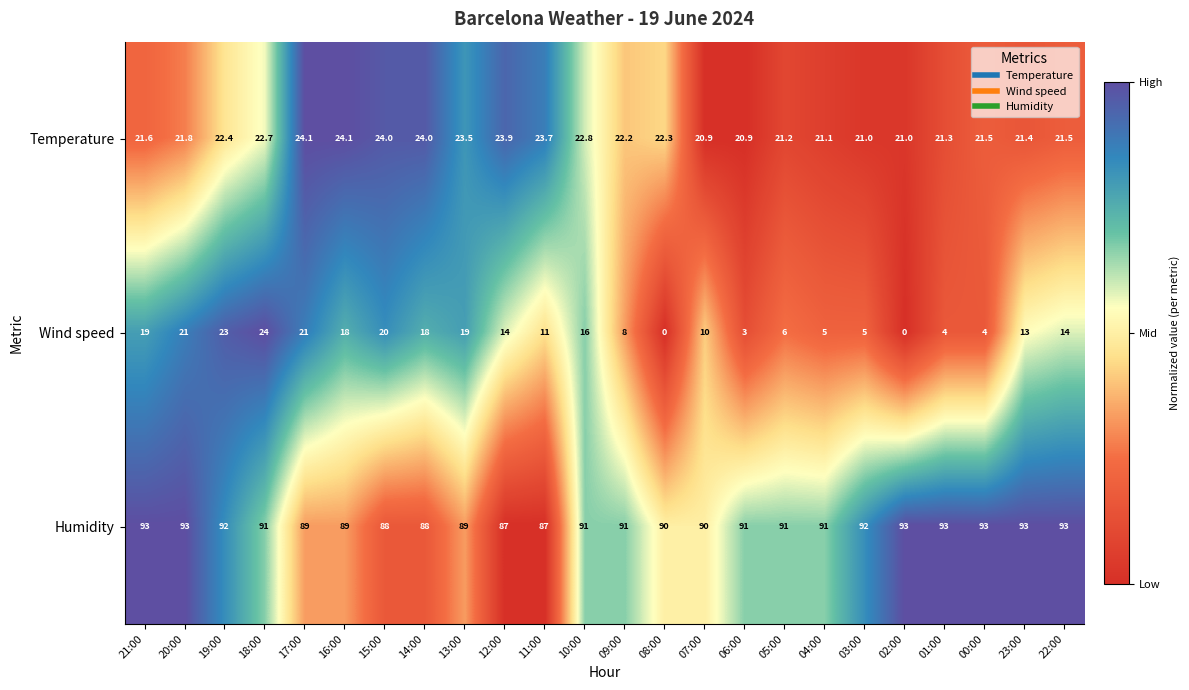

True or false: Wind speed has a value of 21.0 at 17:00.

True